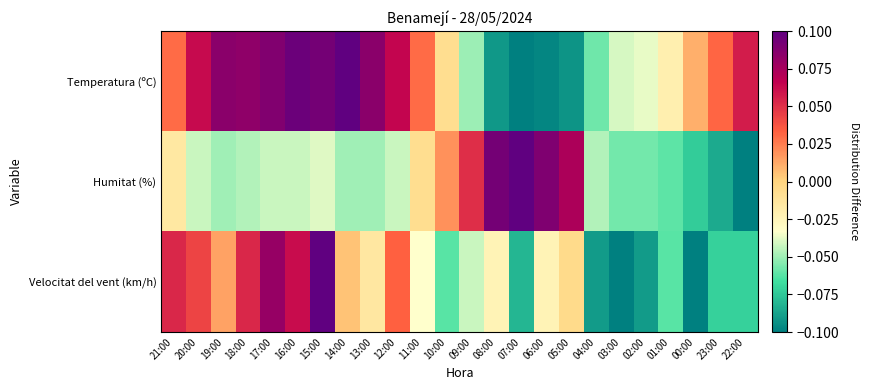

Reading left to right, transcribe all the data shown in this chart.

Temperatura (ºC): 21:00=0.0	20:00=0.1	19:00=0.1	18:00=0.1	17:00=0.1	16:00=0.1	15:00=0.1	14:00=0.1	13:00=0.1	12:00=0.1	11:00=0.0	10:00=-0.0	09:00=-0.1	08:00=-0.1	07:00=-0.1	06:00=-0.1	05:00=-0.1	04:00=-0.1	03:00=-0.0	02:00=-0.0	01:00=-0.0	00:00=0.0	23:00=0.0	22:00=0.1
Humitat (%): 21:00=-0.0	20:00=-0.0	19:00=-0.1	18:00=-0.0	17:00=-0.0	16:00=-0.0	15:00=-0.0	14:00=-0.1	13:00=-0.1	12:00=-0.0	11:00=-0.0	10:00=0.0	09:00=0.1	08:00=0.1	07:00=0.1	06:00=0.1	05:00=0.1	04:00=-0.0	03:00=-0.1	02:00=-0.1	01:00=-0.1	00:00=-0.1	23:00=-0.1	22:00=-0.1
Velocitat del vent (km/h): 21:00=0.1	20:00=0.0	19:00=0.0	18:00=0.1	17:00=0.1	16:00=0.1	15:00=0.1	14:00=0.0	13:00=-0.0	12:00=0.0	11:00=-0.0	10:00=-0.1	09:00=-0.0	08:00=-0.0	07:00=-0.1	06:00=-0.0	05:00=-0.0	04:00=-0.1	03:00=-0.1	02:00=-0.1	01:00=-0.1	00:00=-0.1	23:00=-0.1	22:00=-0.1